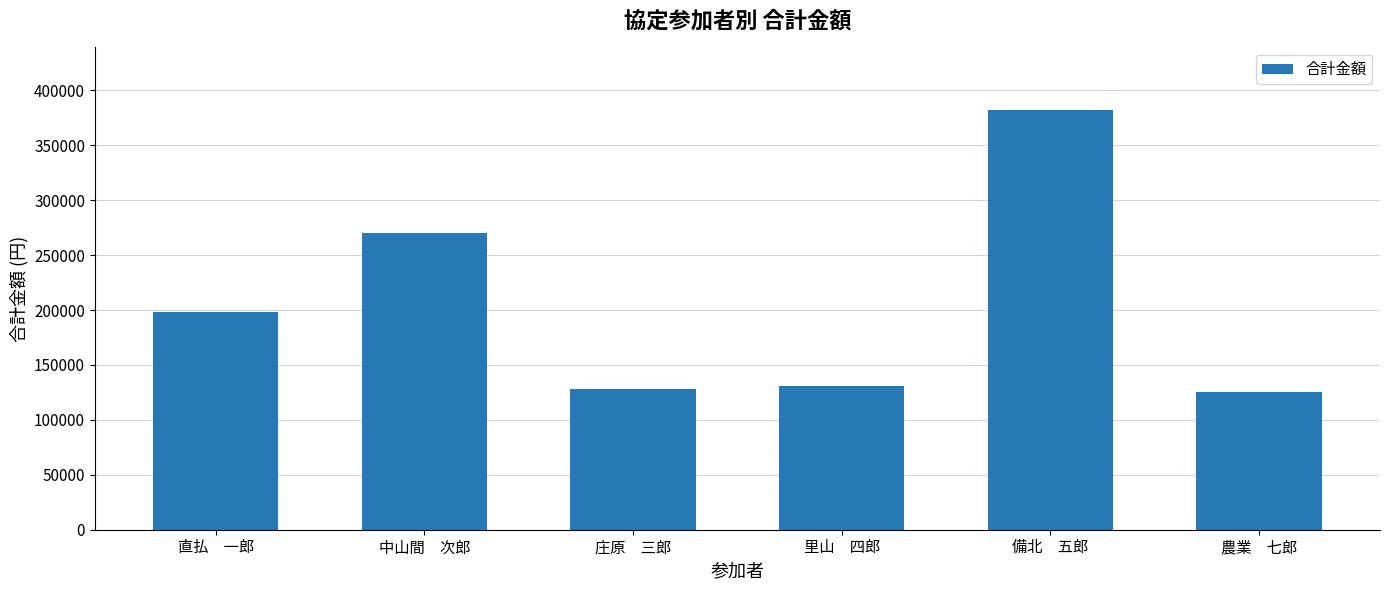

What position from the right is 庄原　三郎?

4